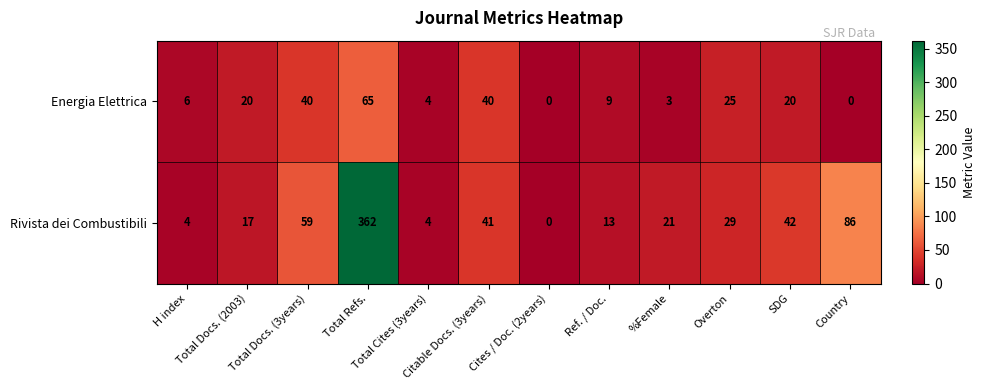

Rank the series by their average value, from highest to lowest.

Rivista dei Combustibili, Energia Elettrica